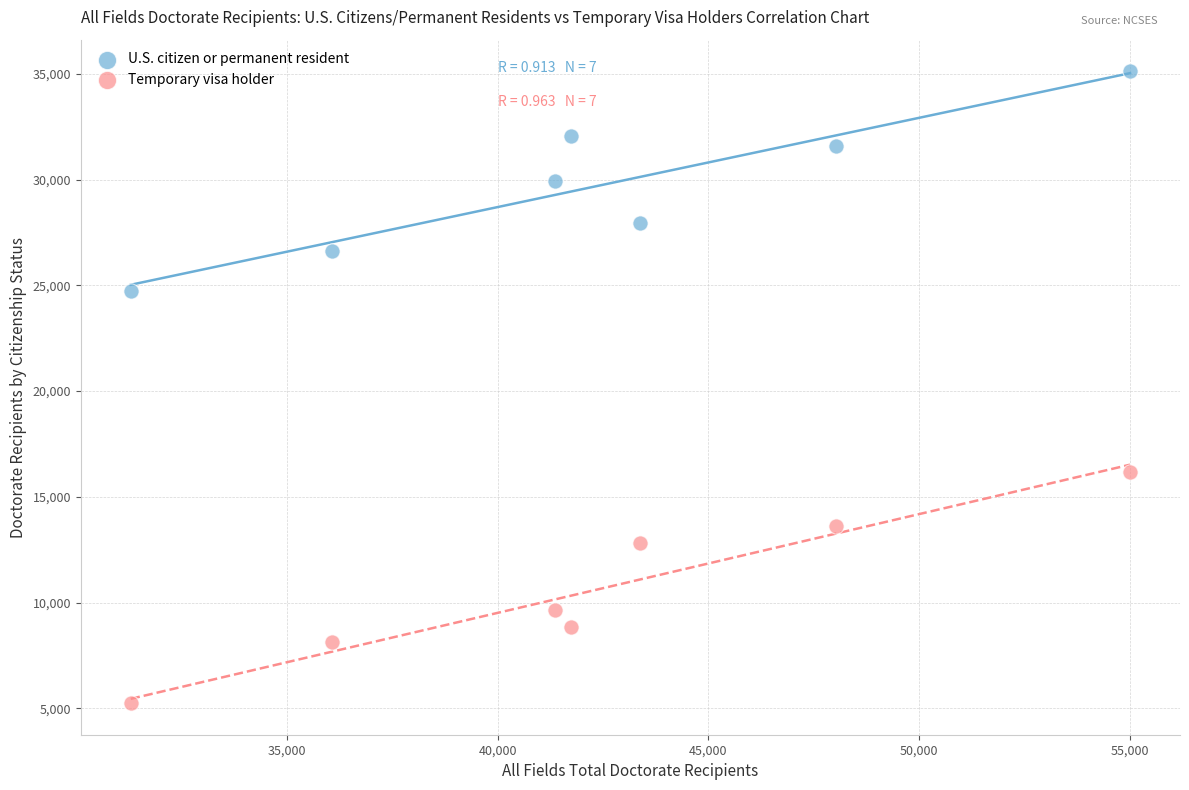

What are all the series names shown in the legend?

U.S. citizen or permanent resident, Temporary visa holder